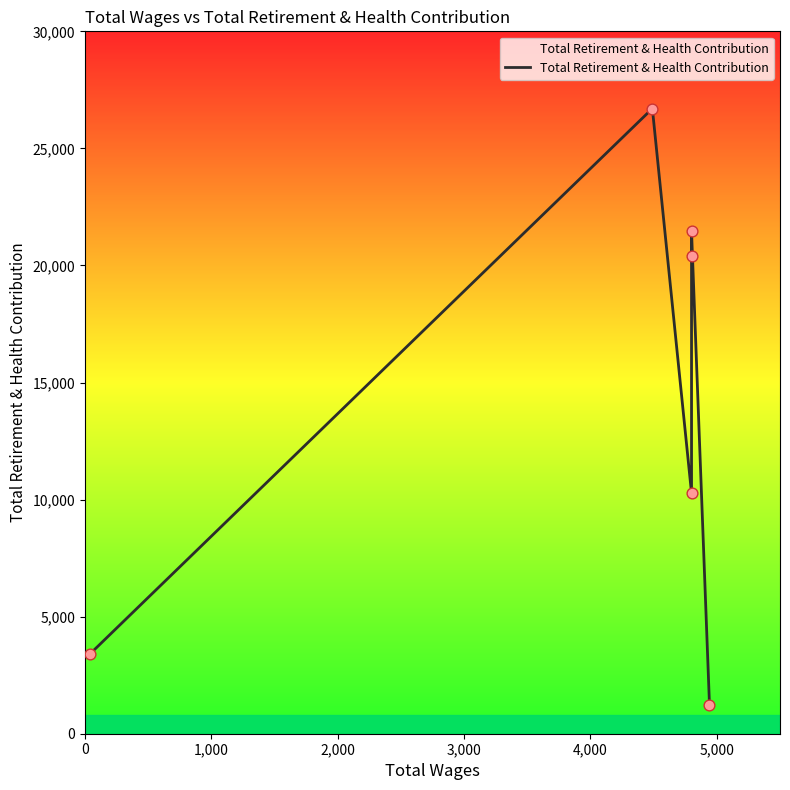

What is the change in value from 4,000 to 5,000?

-20215